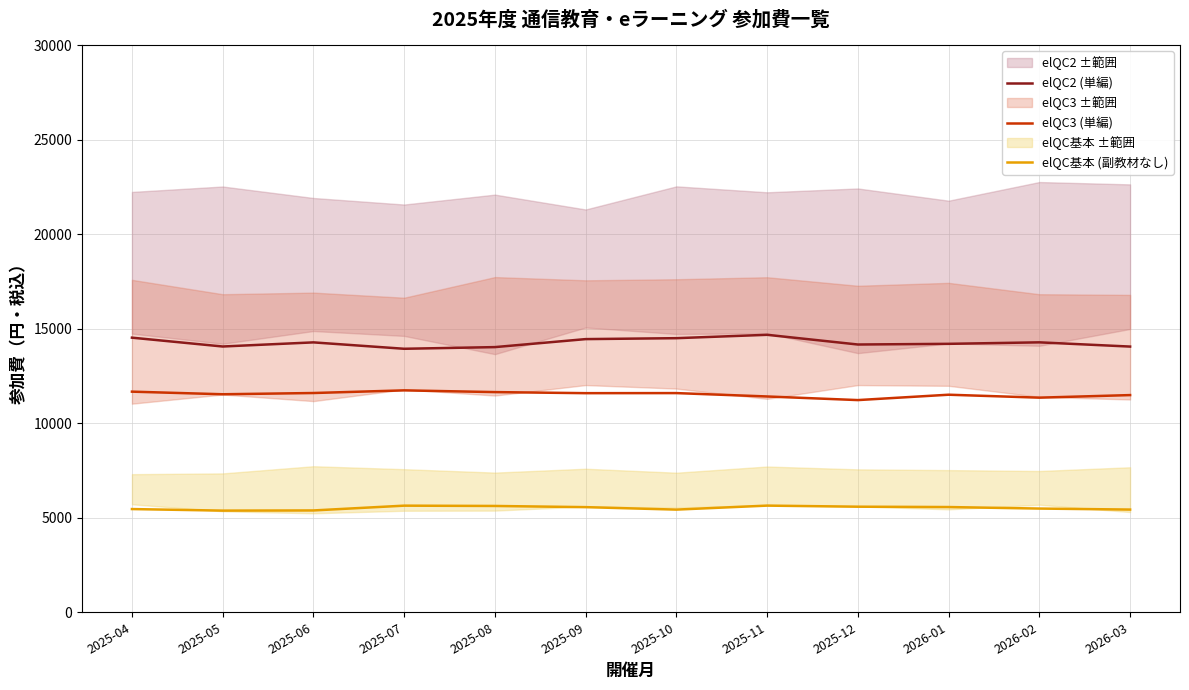

What is the spread (max minus min) of values at 2026-03?

8619.9